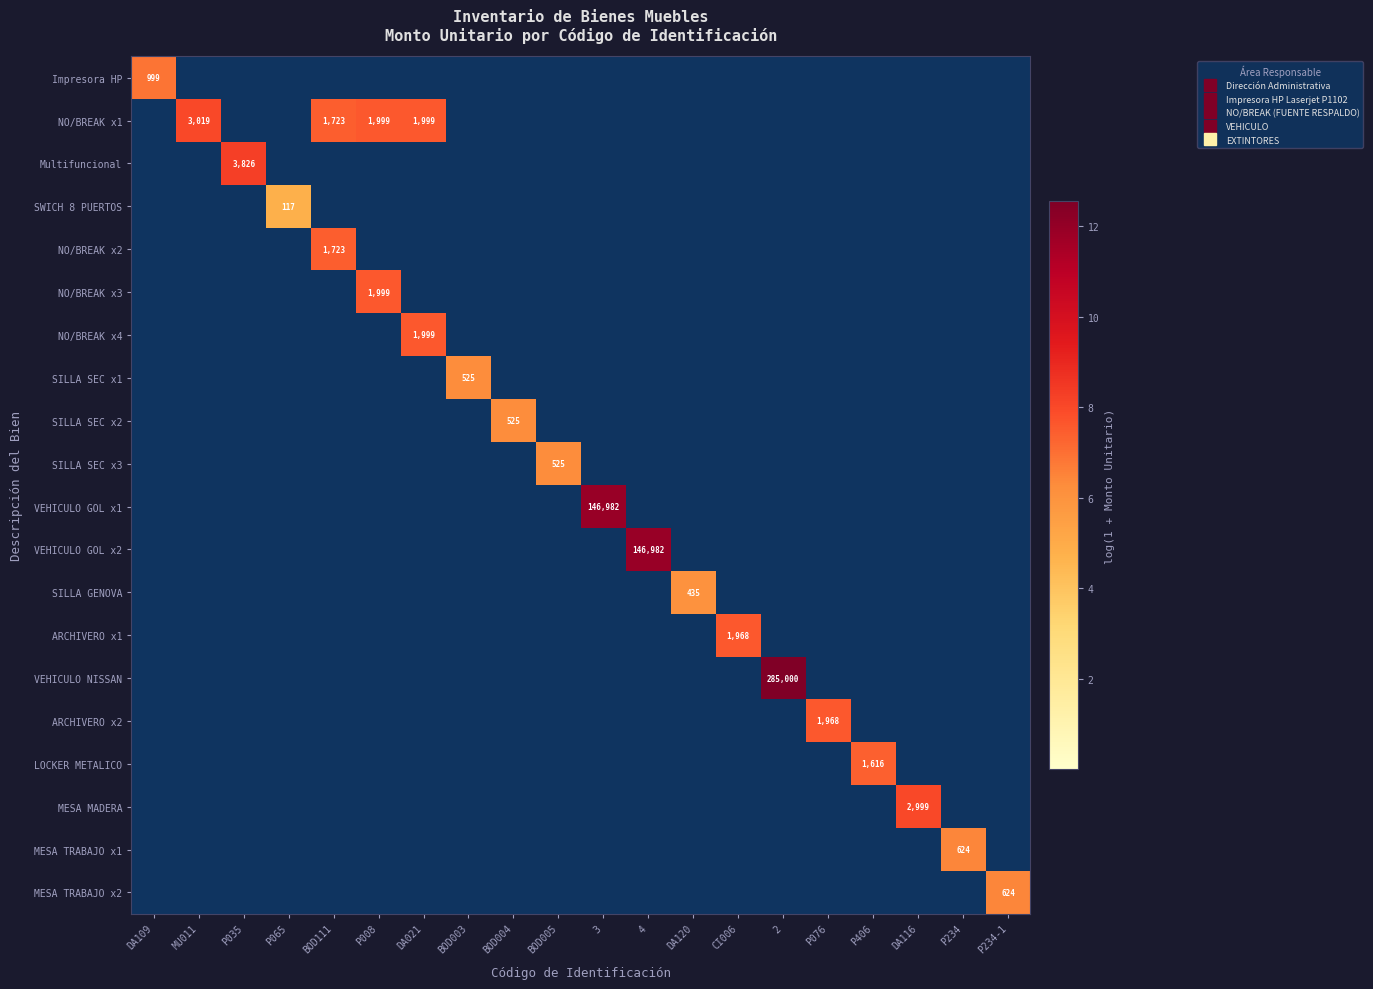

What is the difference between the SILLA GENOVA values at BOD004 and DA120?

6.1